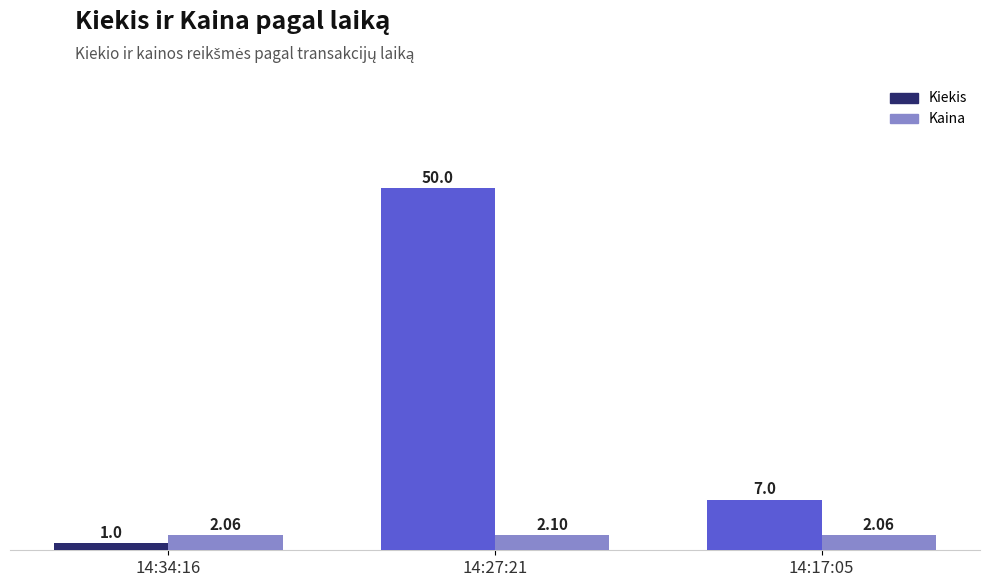

True or false: Kaina has a value of 2.1 at 14:27:21.

True